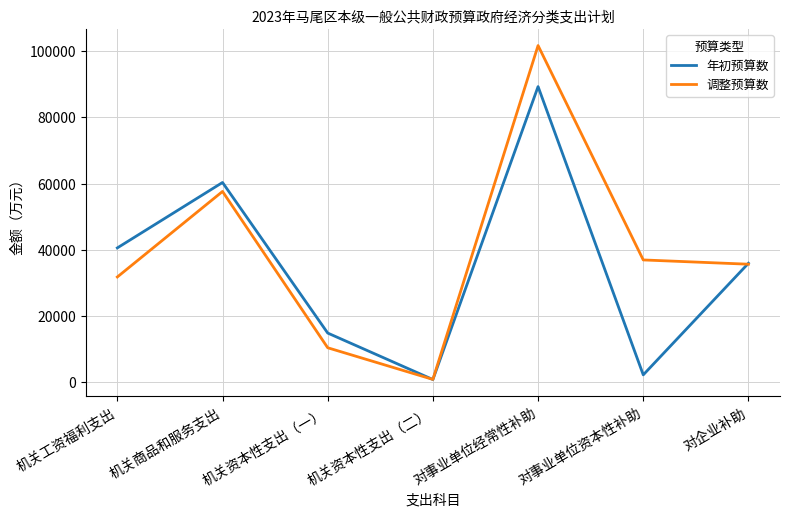

Reading left to right, extract all data points from this chart.

年初预算数: 机关工资福利支出=40591	机关商品和服务支出=60349	机关资本性支出（一）=14881	机关资本性支出（二）=848	对事业单位经常性补助=89303	对事业单位资本性补助=2256	对企业补助=35955
调整预算数: 机关工资福利支出=31814	机关商品和服务支出=57634	机关资本性支出（一）=10440	机关资本性支出（二）=883	对事业单位经常性补助=101700	对事业单位资本性补助=36958	对企业补助=35668